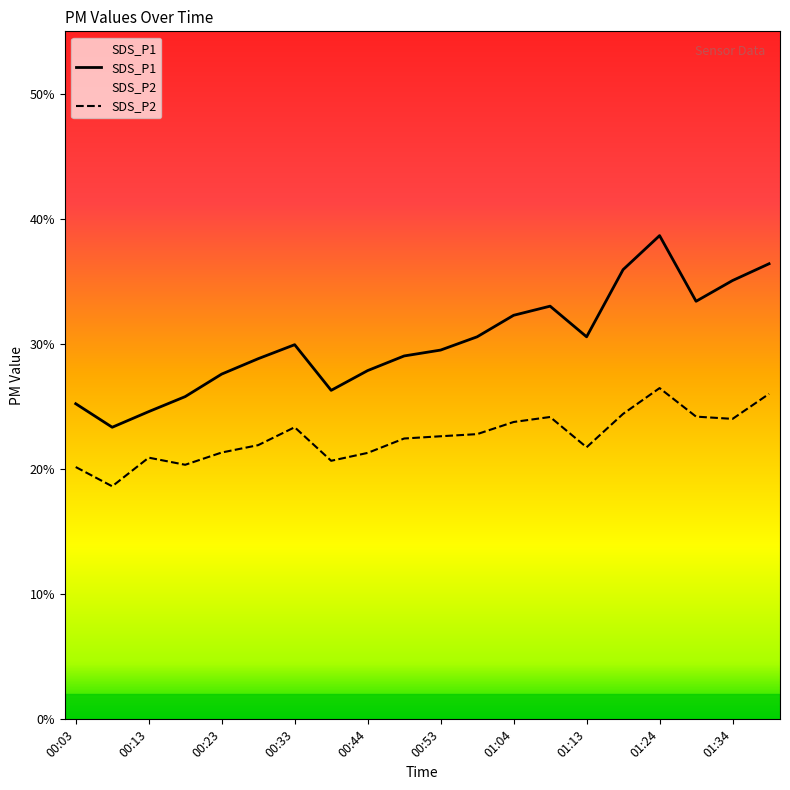

True or false: SDS_P1 and SDS_P2 intersect in this chart.

False